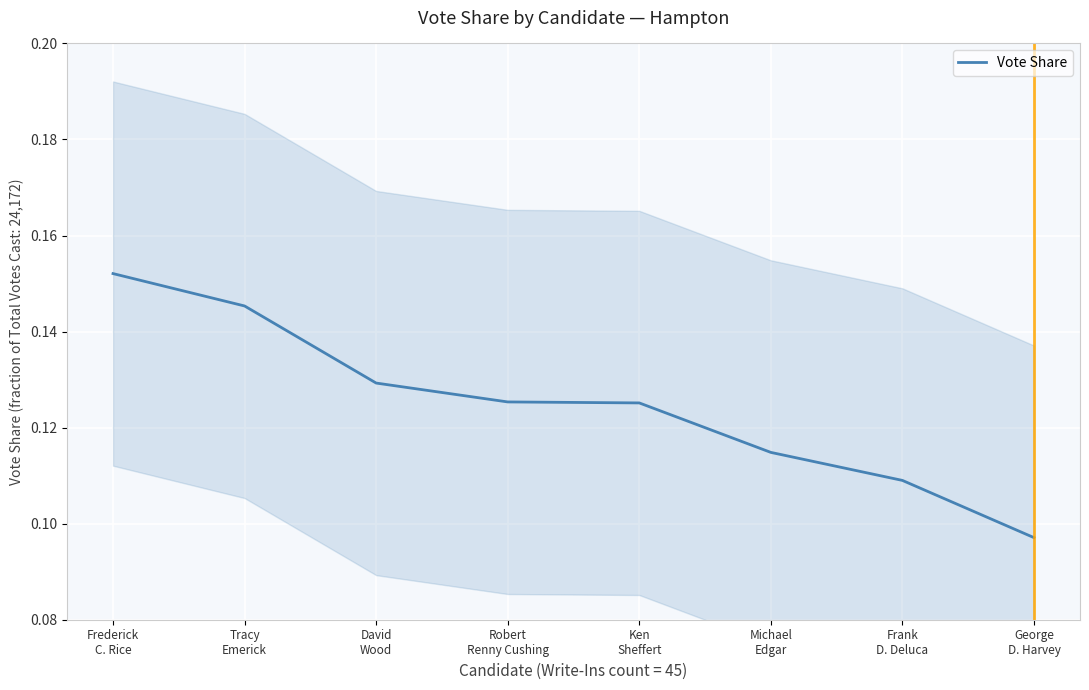

Reading left to right, extract all data points from this chart.

0.2	0.1	0.1	0.1	0.1	0.1	0.1	0.1